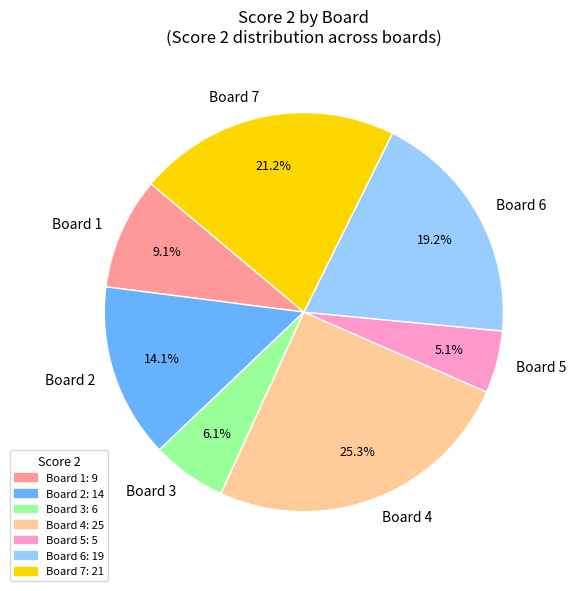

Rank the categories by value from highest to lowest.

Board 4, Board 7, Board 6, Board 2, Board 1, Board 3, Board 5